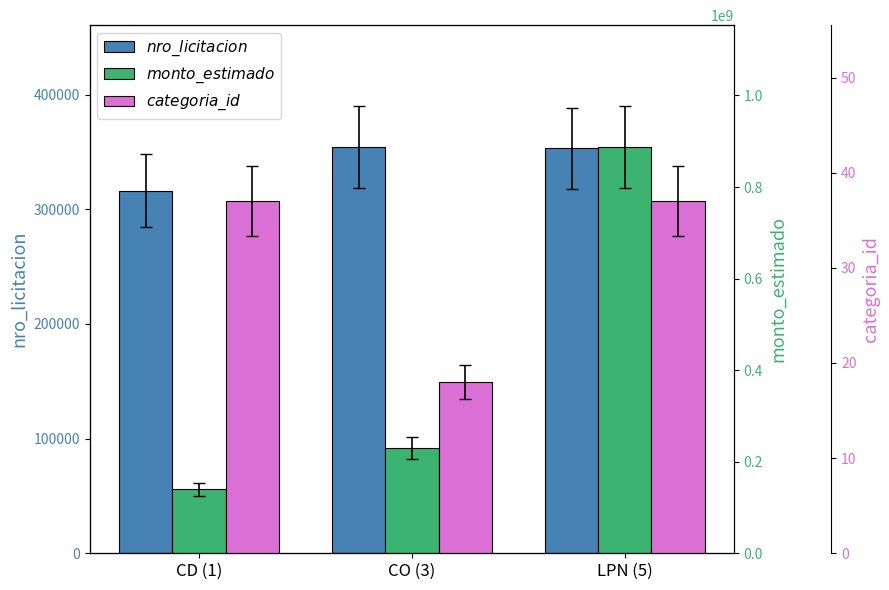

How many categories are shown in the chart?

3